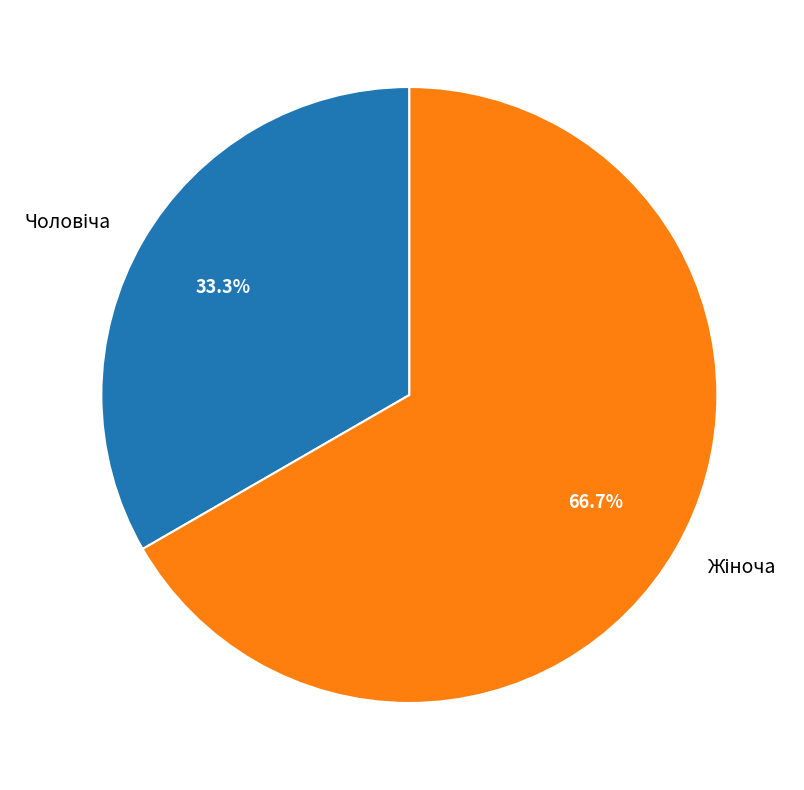

Is there any slice that represents more than half of the pie?

Yes